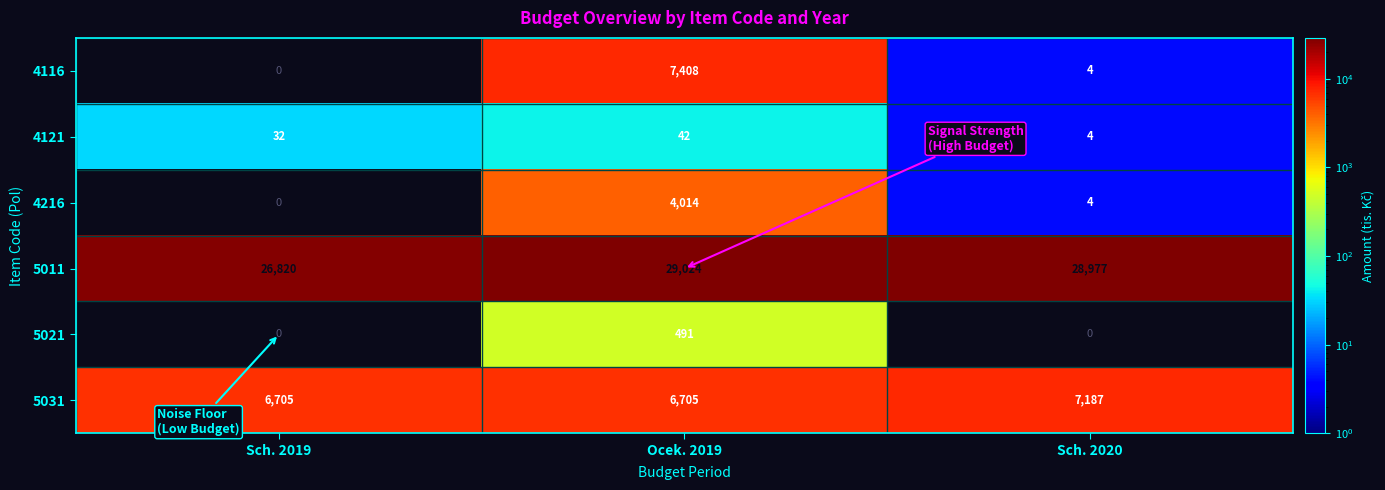

What is the difference between the maximum and minimum values in the 4121 series?

38